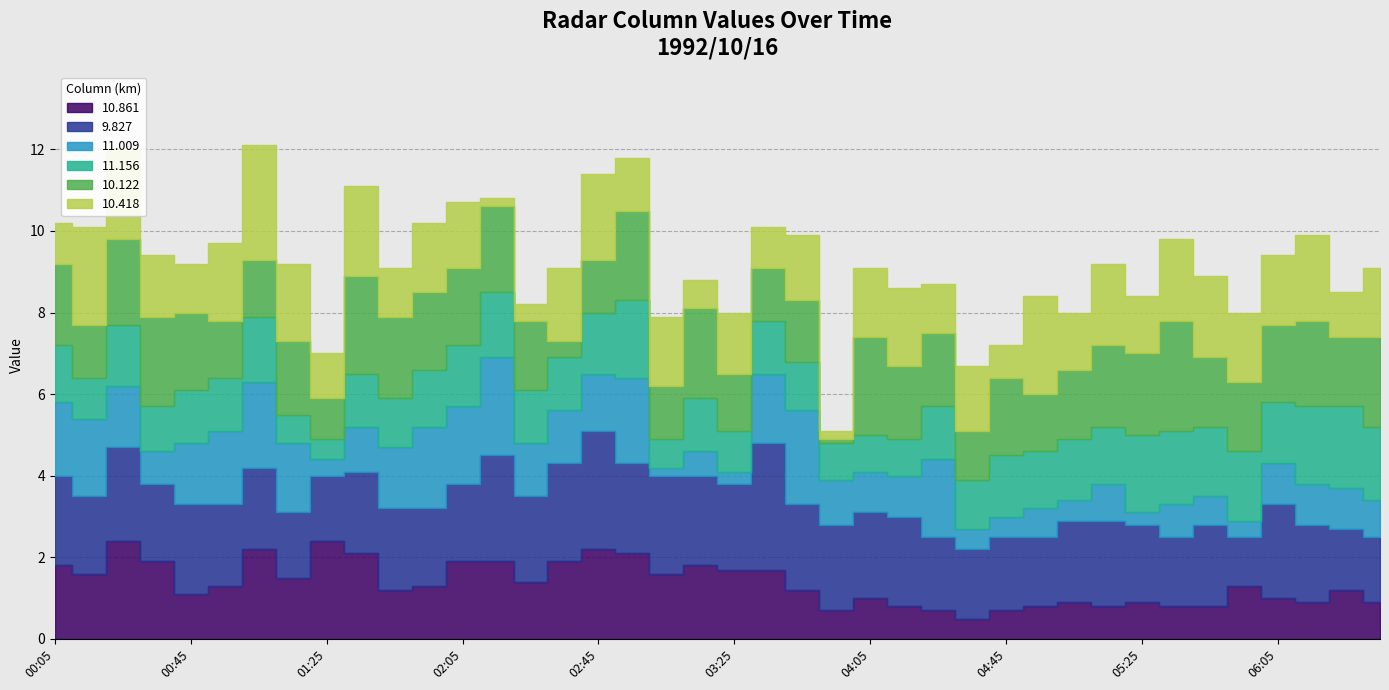

What is the difference between the maximum and minimum values in the 9.827 series?

1.9